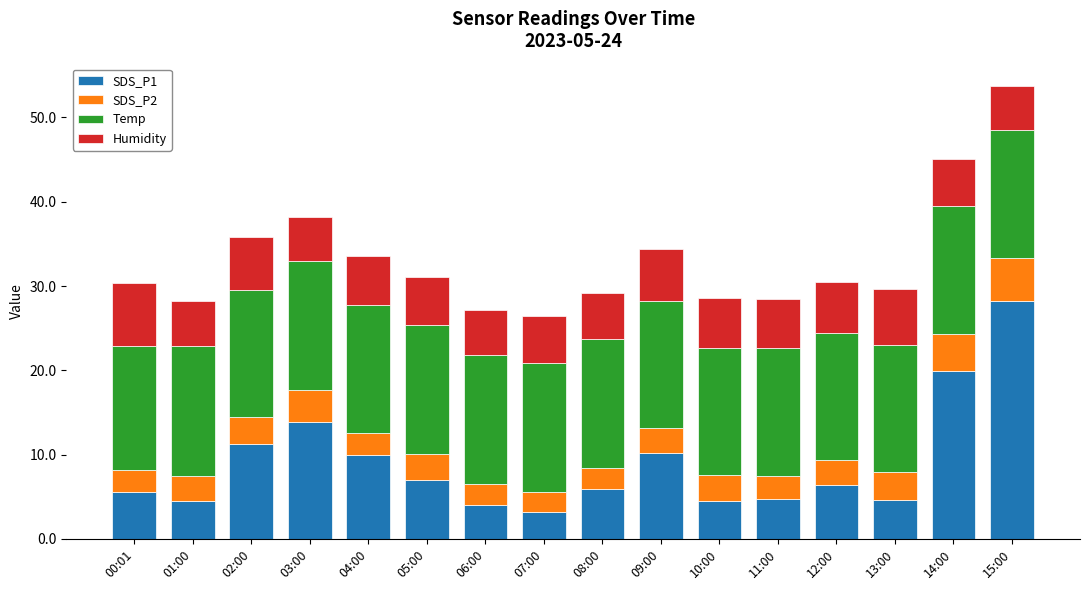

The value of SDS_P1 at 14:00 is 32.5. True or false?

False